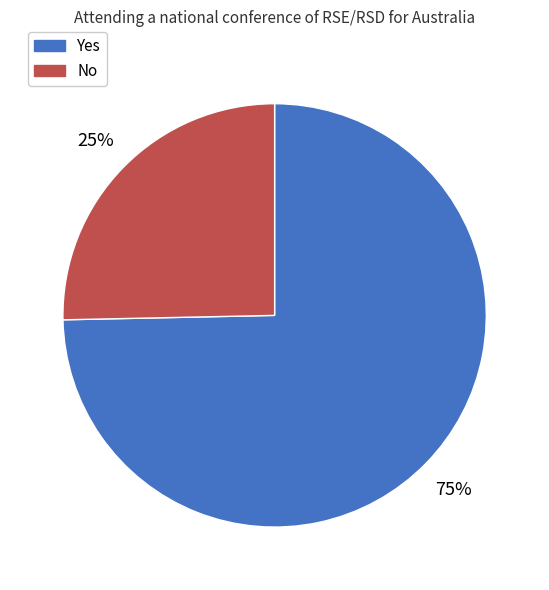

To the nearest percent, what is the average slice percentage?

50%